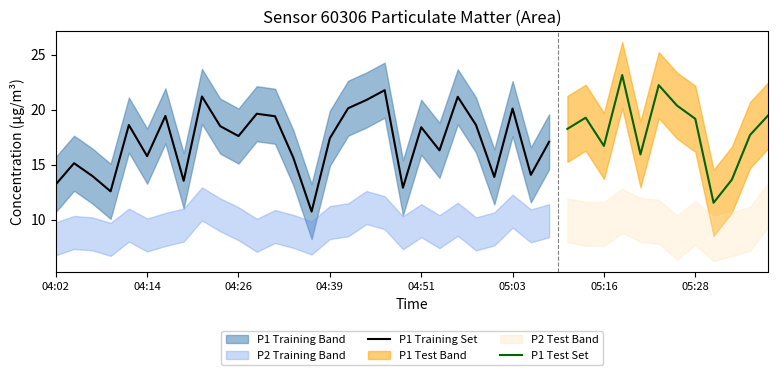

Which series changed the most between 04:05 and 04:14?

P1